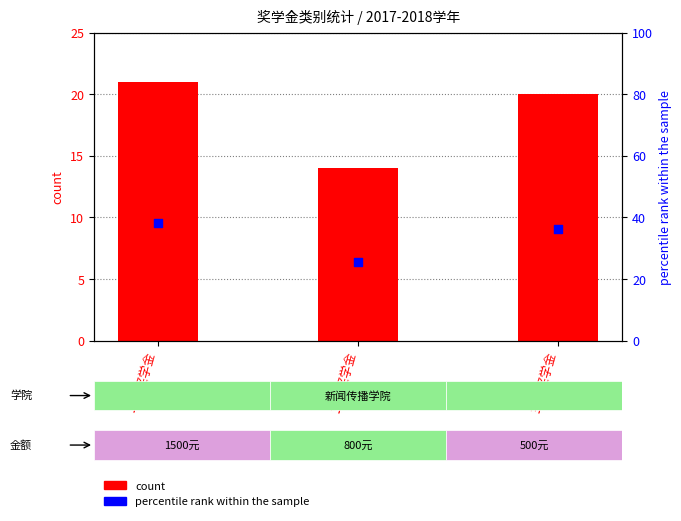

At how many categories does at least one series exceed 28?

2